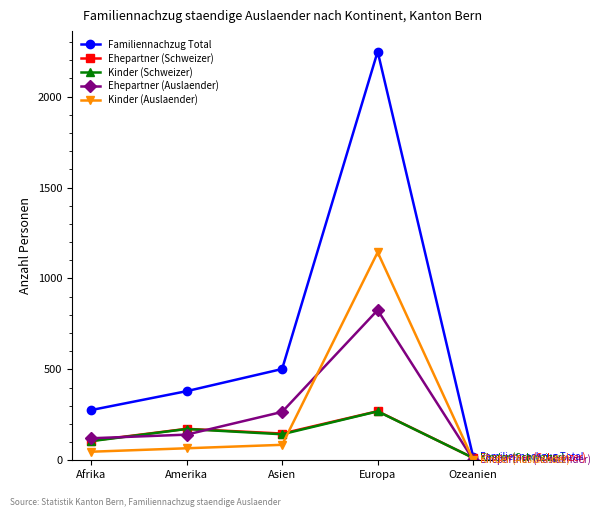

At how many categories does at least one series exceed 1137?

1